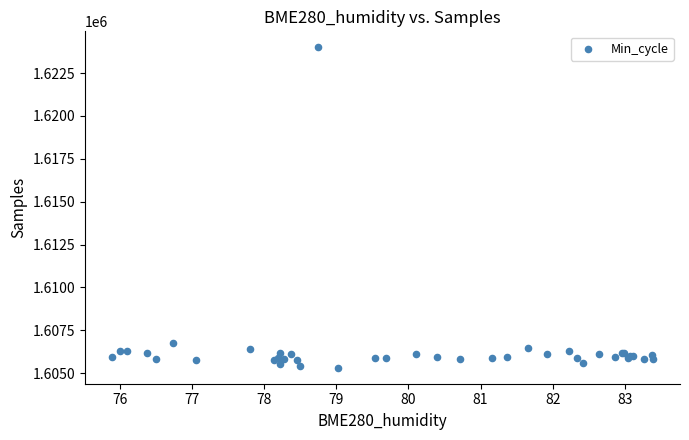

What Y value in the scatter plot is closest to 1614657?

1606747